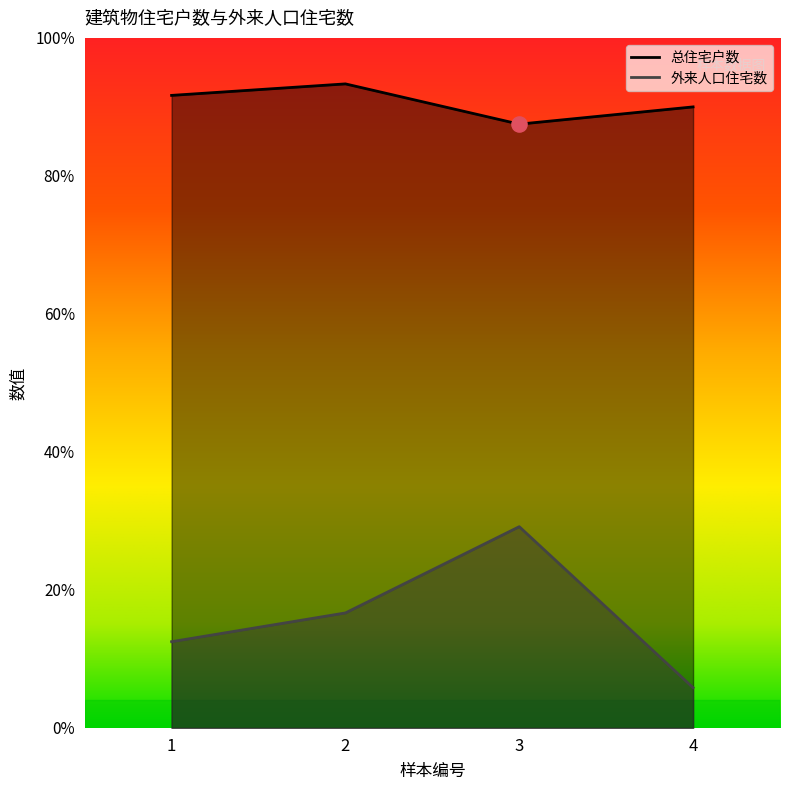

At how many categories does at least one series exceed 49?

4